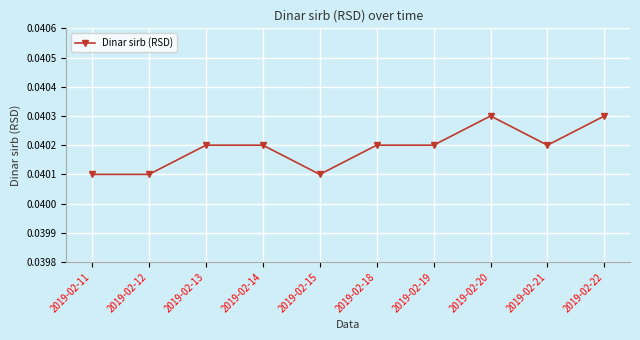

True or false: the data has more than 0 interior local peaks.

True